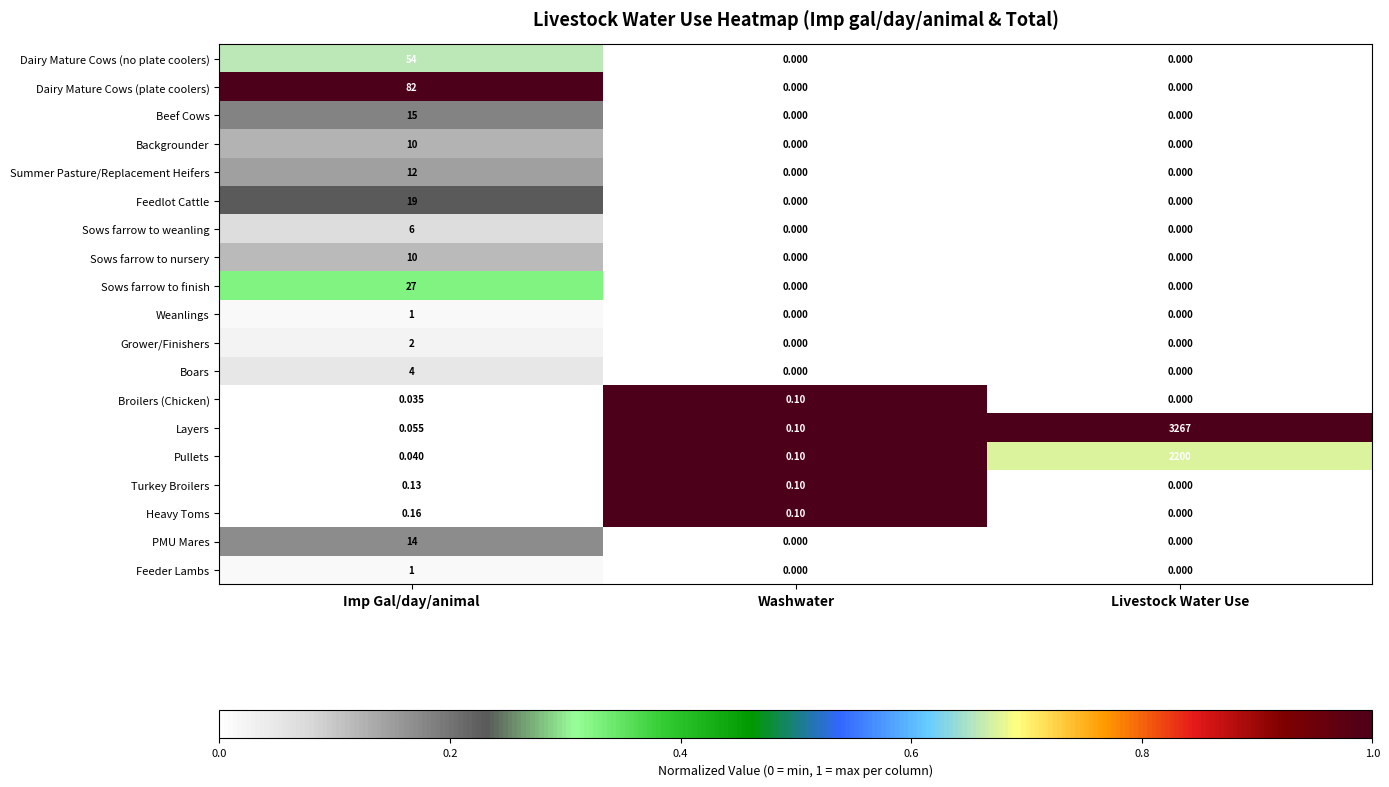

At which category is the sum across all series the highest?

Livestock Water Use